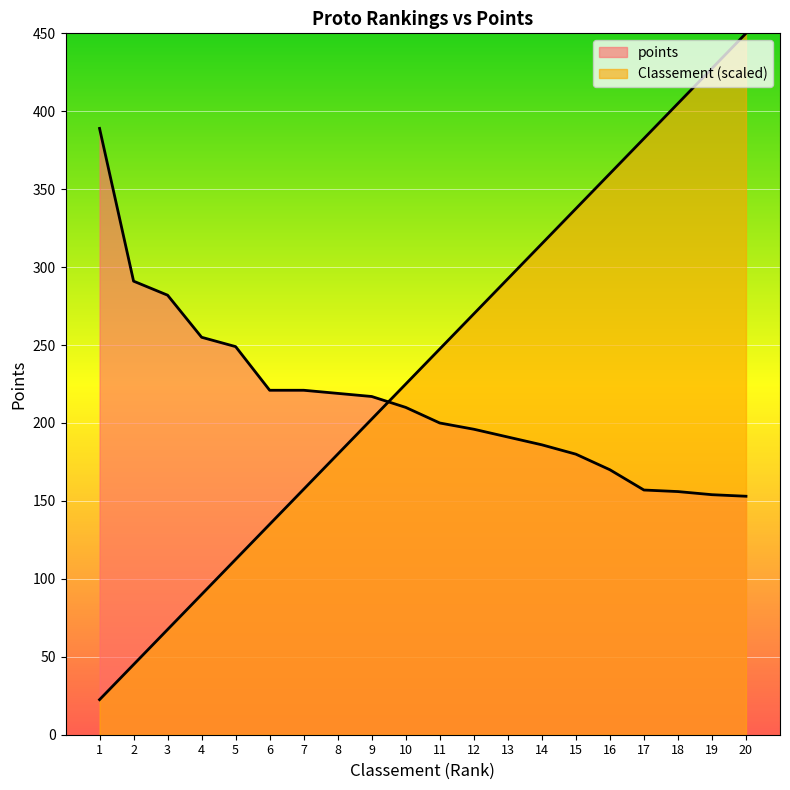

What is the difference between the Classement values at 3 and 2?

22.5